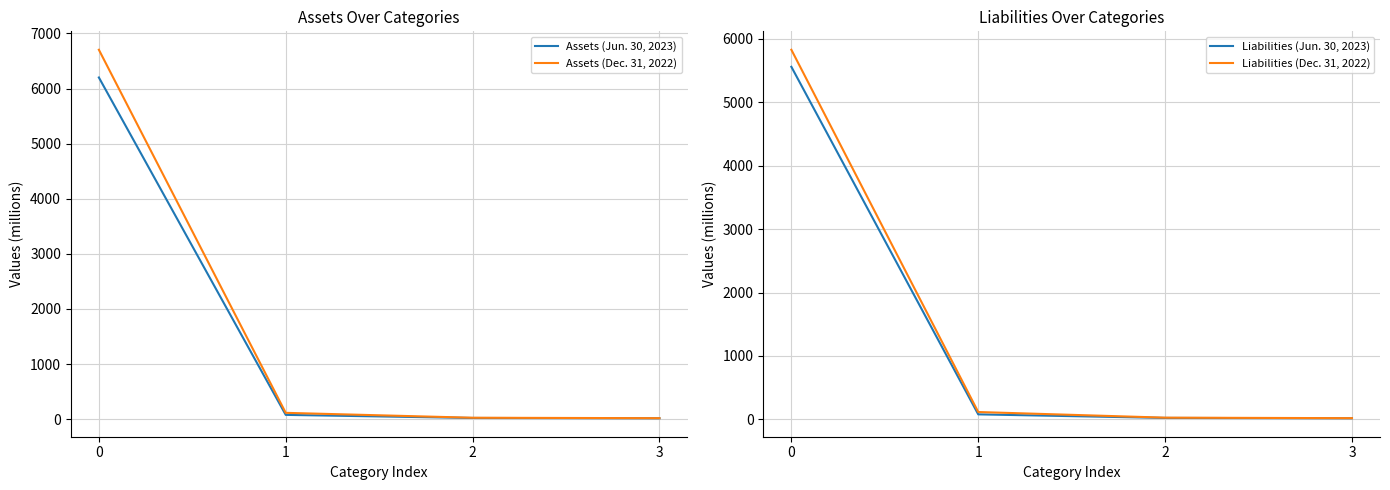

Which label corresponds to the smallest value in the chart?

3